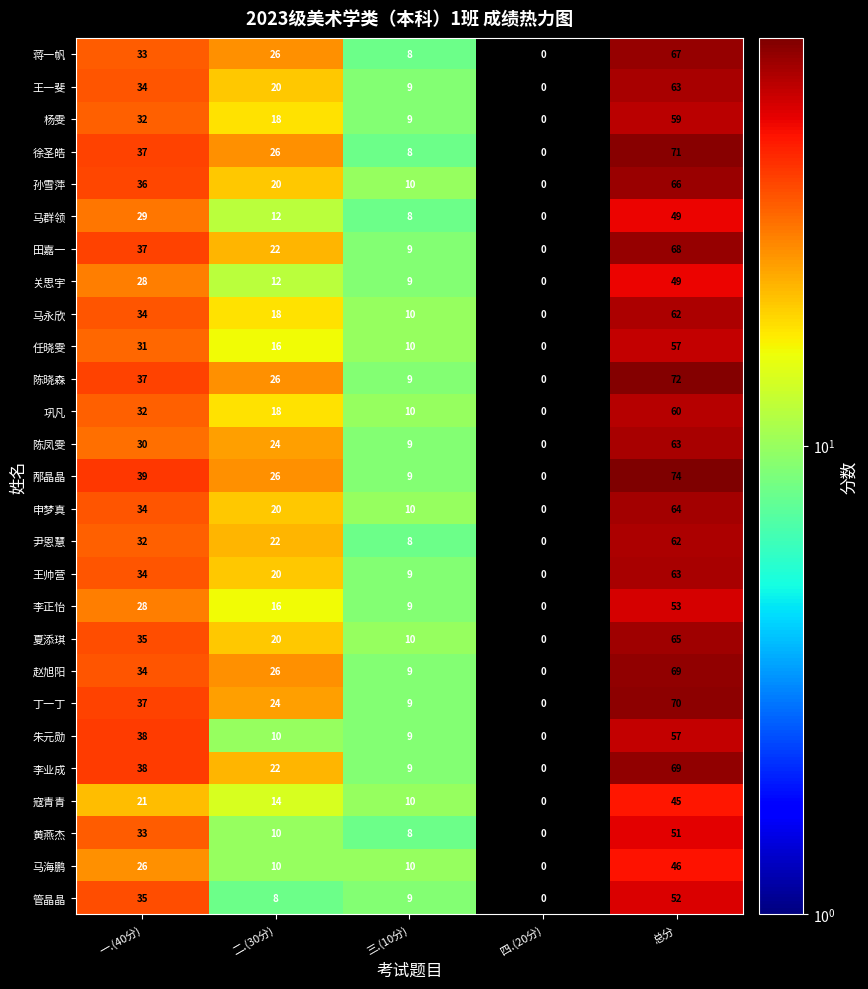

Is it true that 黄燕杰 equals 0 at 四.(20分)?

True